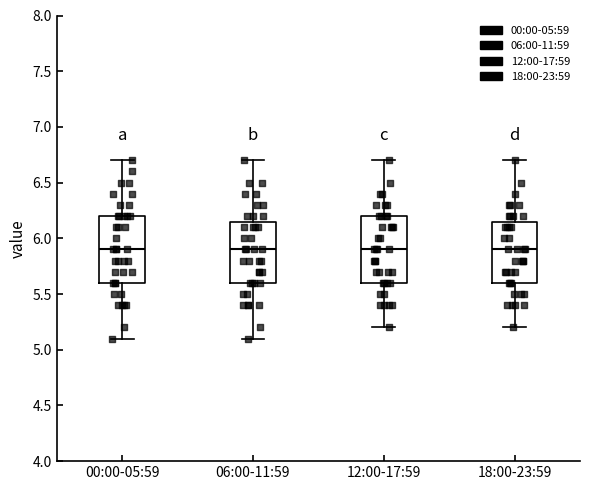

Reading left to right, read every box against the y-axis: the position of its median line, the range the box covers, and the ends of its whiskers. The values are not printed on the chart, so give them approximately, as read against the axis.

00:00-05:59: median 5.90, box 5.60 to 6.20, whiskers 5.10 to 6.70
06:00-11:59: median 5.90, box 5.60 to 6.15, whiskers 5.10 to 6.70
12:00-17:59: median 5.90, box 5.60 to 6.20, whiskers 5.20 to 6.70
18:00-23:59: median 5.90, box 5.60 to 6.15, whiskers 5.20 to 6.70